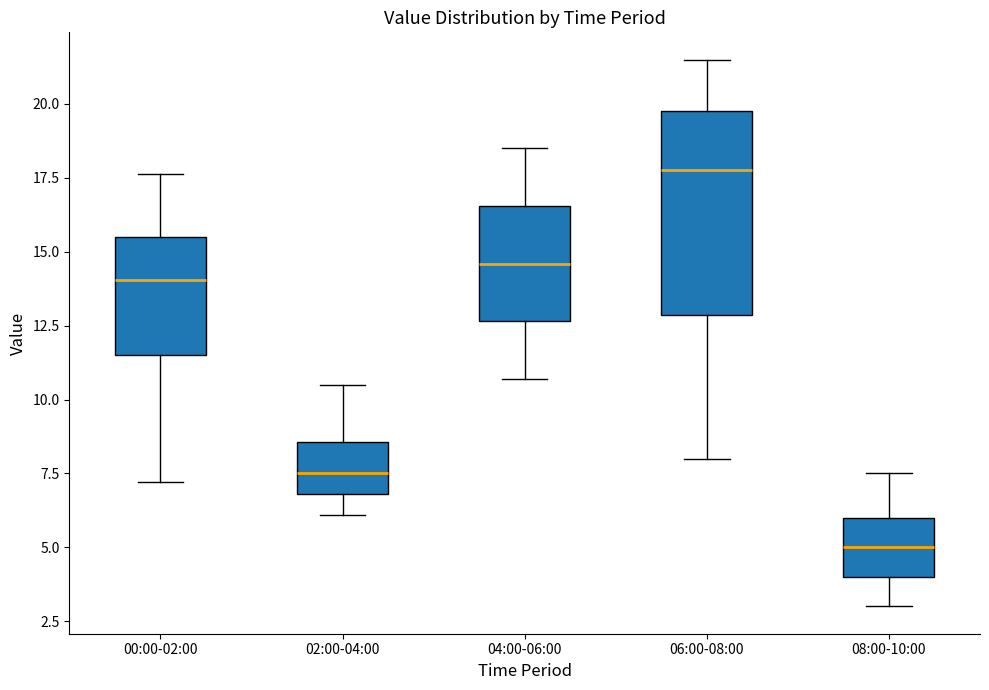

Which box is the tallest, from its lower edge to its upper edge?

06:00-08:00